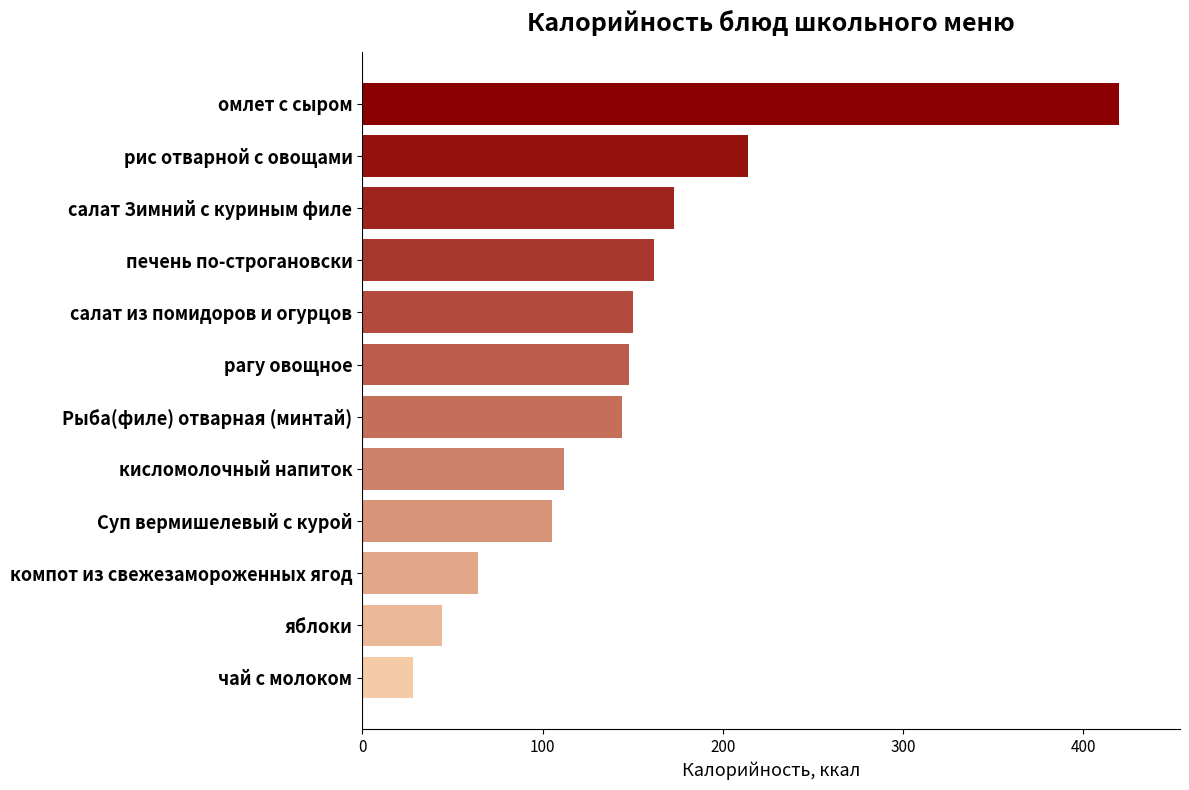

Reading top to bottom, transcribe all the data shown in this chart.

420	214	173	162	150	148	144	112	105	64	44	28